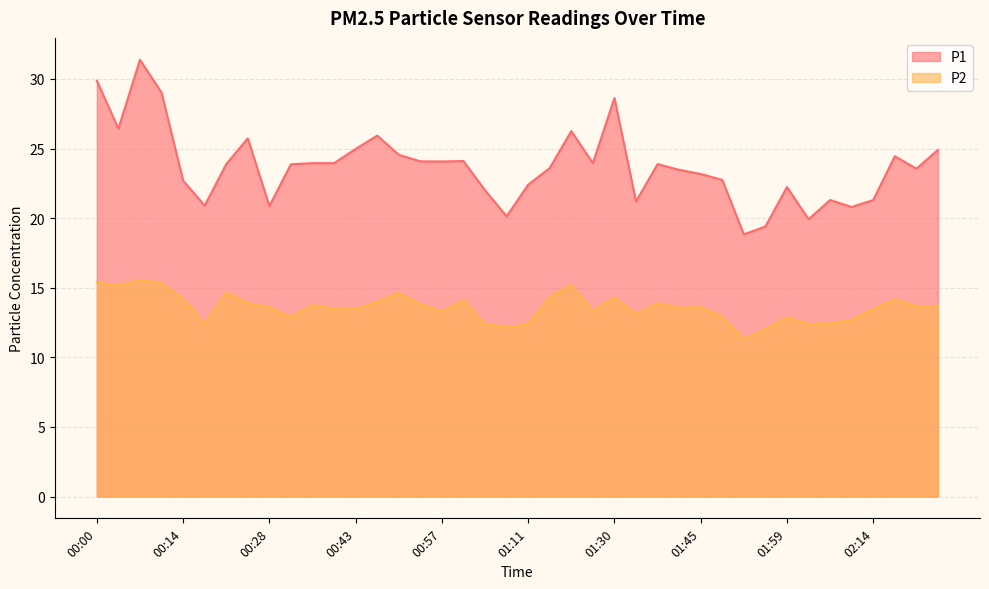

Reading left to right, transcribe all the data shown in this chart.

P1: 00:00=29.9	00:04=26.4	00:07=31.4	00:11=29.0	00:14=22.7	00:18=20.9	00:21=23.9	00:25=25.7	00:28=20.9	00:32=23.9	00:36=23.9	00:39=23.9	00:43=25.0	00:46=25.9	00:50=24.6	00:53=24.1	00:57=24.1	01:00=24.1	01:04=22.0	01:08=20.1	01:11=22.4	01:15=23.6	01:19=26.2	01:23=23.9	01:30=28.6	01:34=21.2	01:38=23.9	01:41=23.5	01:45=23.2	01:48=22.8	01:52=18.8	01:55=19.4	01:59=22.2	02:03=19.9	02:07=21.3	02:10=20.8	02:14=21.3	02:17=24.4	02:21=23.6	02:24=24.9
P2: 00:00=15.4	00:04=15.2	00:07=15.6	00:11=15.3	00:14=14.2	00:18=12.4	00:21=14.7	00:25=13.9	00:28=13.6	00:32=12.9	00:36=13.8	00:39=13.5	00:43=13.5	00:46=14.0	00:50=14.6	00:53=13.8	00:57=13.3	01:00=14.1	01:04=12.4	01:08=12.2	01:11=12.4	01:15=14.3	01:19=15.2	01:23=13.3	01:30=14.3	01:34=13.1	01:38=13.9	01:41=13.6	01:45=13.6	01:48=12.9	01:52=11.3	01:55=12.0	01:59=12.9	02:03=12.4	02:07=12.4	02:10=12.7	02:14=13.5	02:17=14.2	02:21=13.7	02:24=13.7